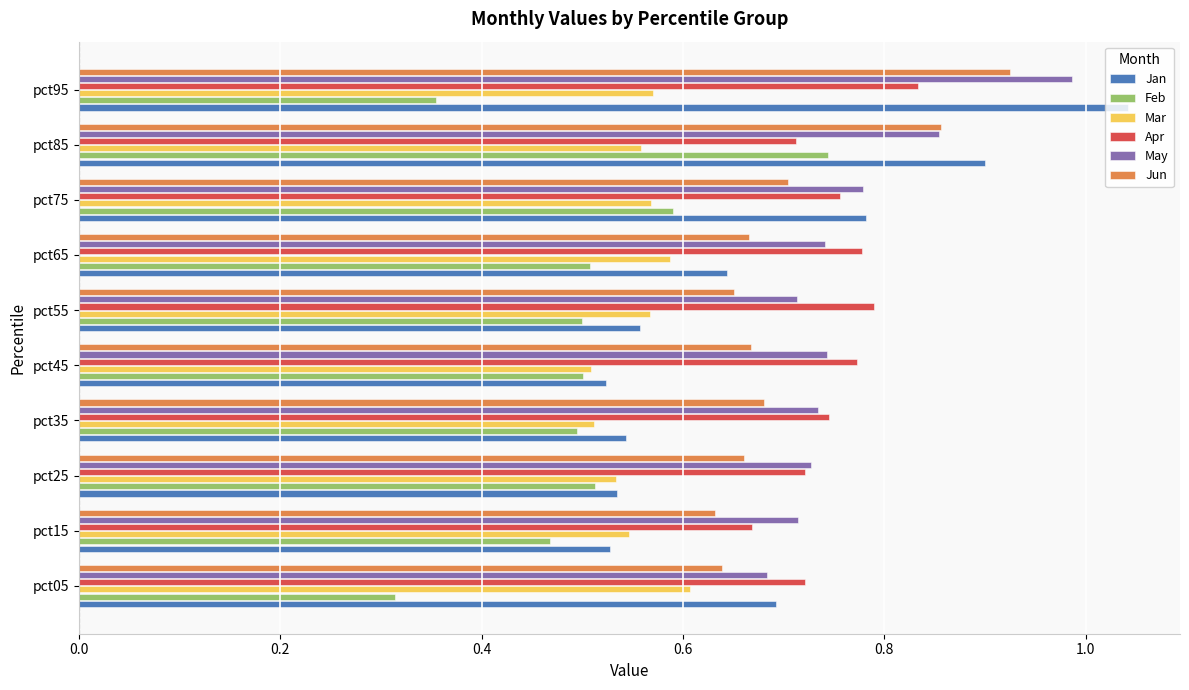

The Apr series shows 1.4 at pct45. True or false?

False